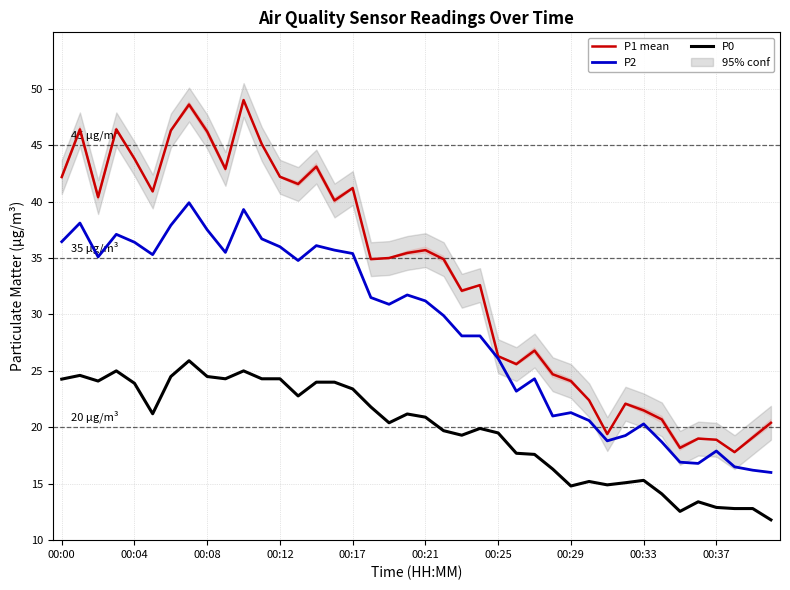

What position from the right is 30?

10